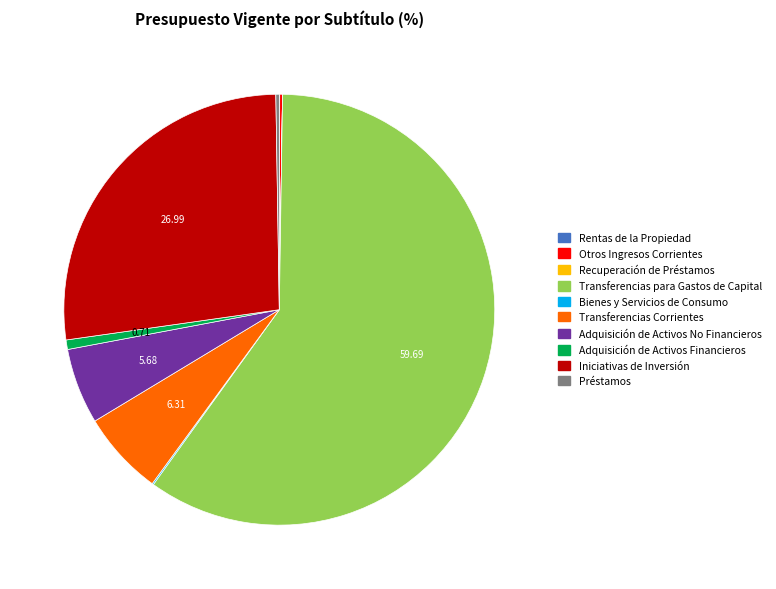

Which slice is the largest?

Transferencias para Gastos de Capital